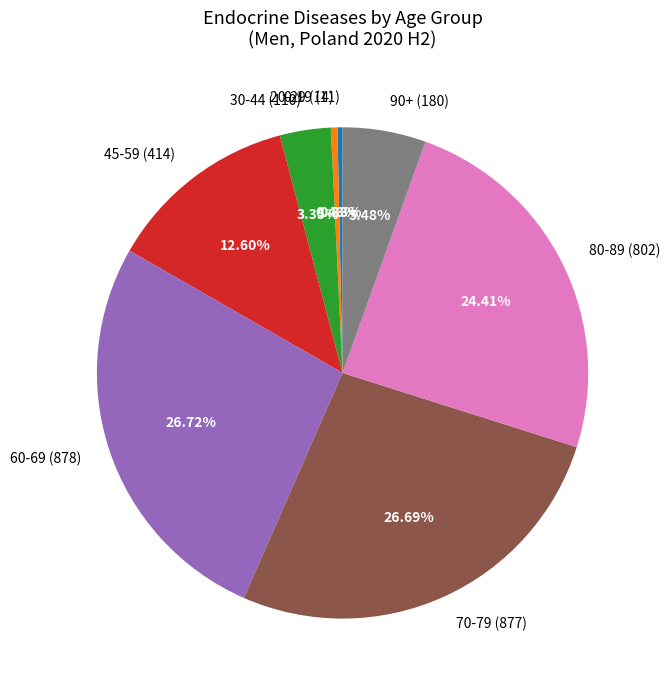

Is the sum of 30-44 (110) and 70-79 (877) greater than half?

No